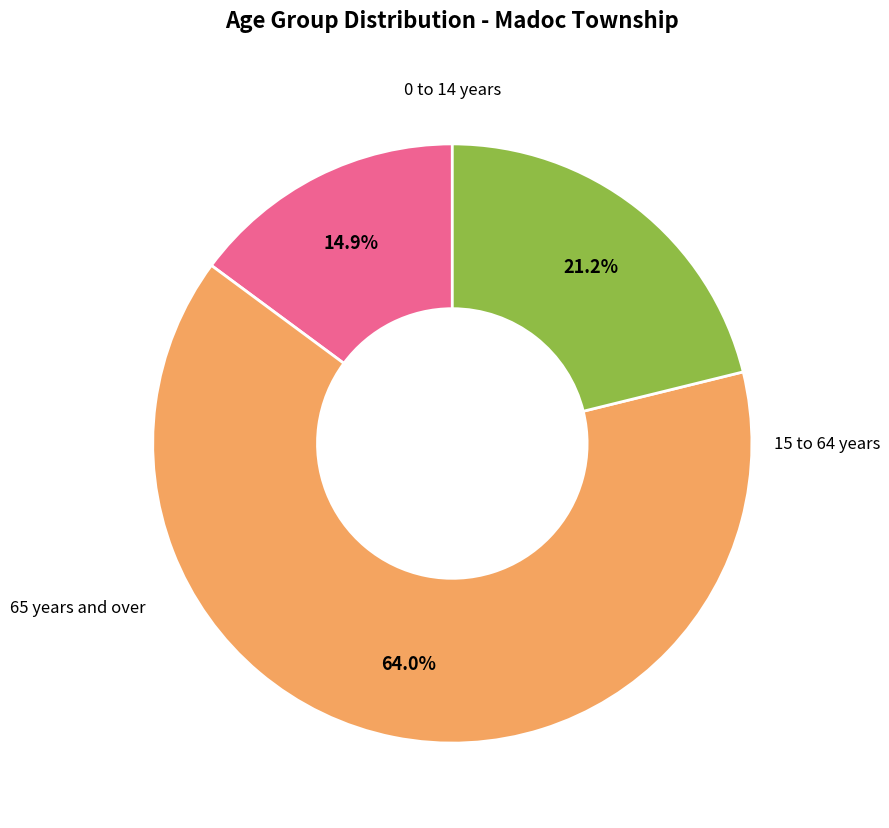

Which slice is the smallest?

0 to 14 years